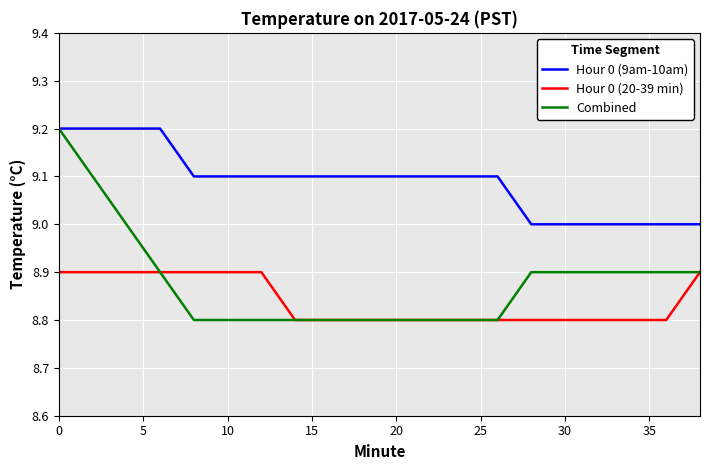

True or false: Hour 0 (20-39 min) and Hour 0 (9am-10am) cross at least once.

False